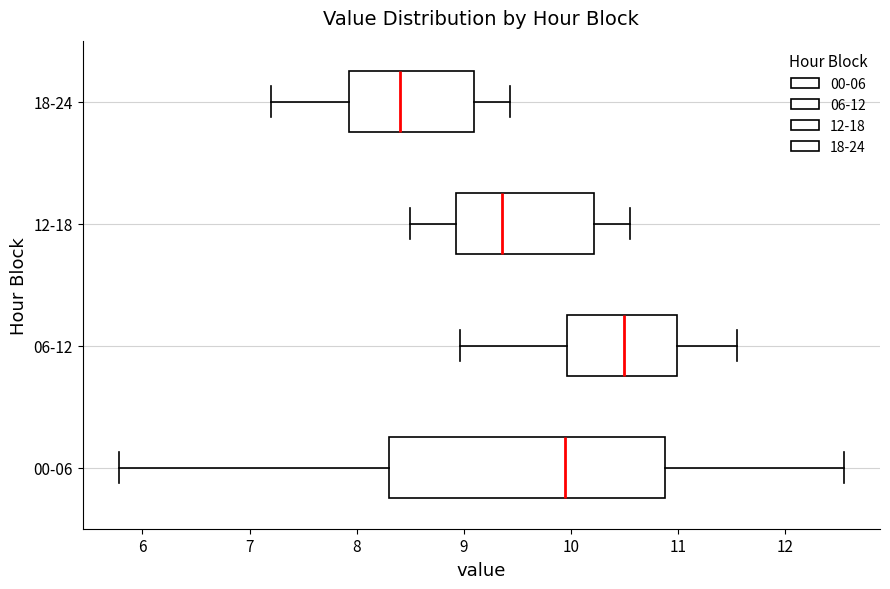

Which box has the furthest to the right median line?

06-12